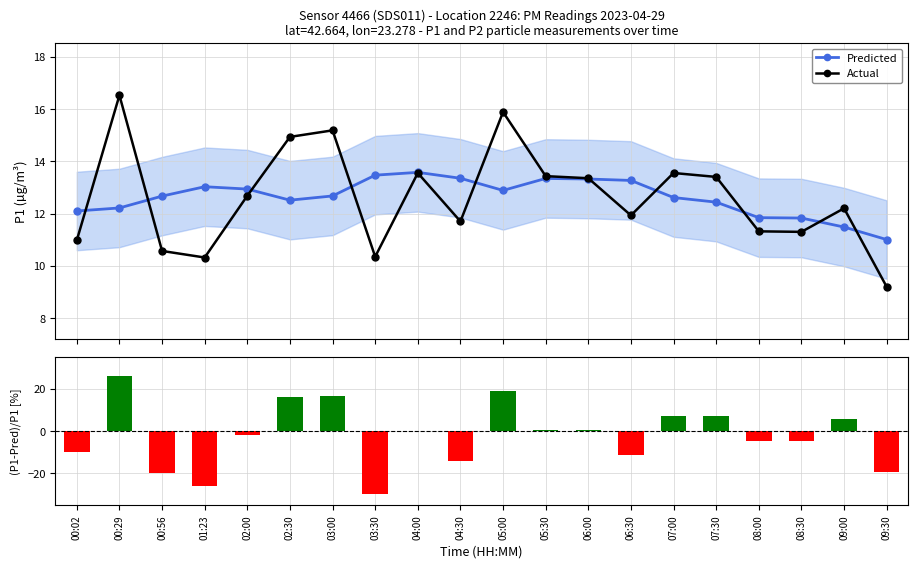

What is the label of the 20th bar from the right?

00:02